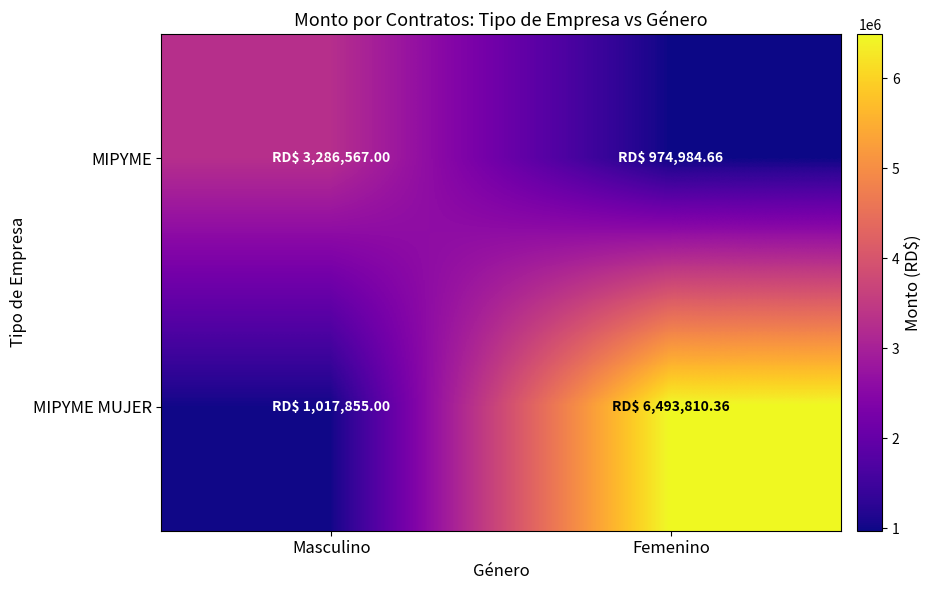

Reading right to left, transcribe all the data shown in this chart.

MIPYME: Femenino=974984.7	Masculino=3286567.0
MIPYME MUJER: Femenino=6493810.4	Masculino=1017855.0